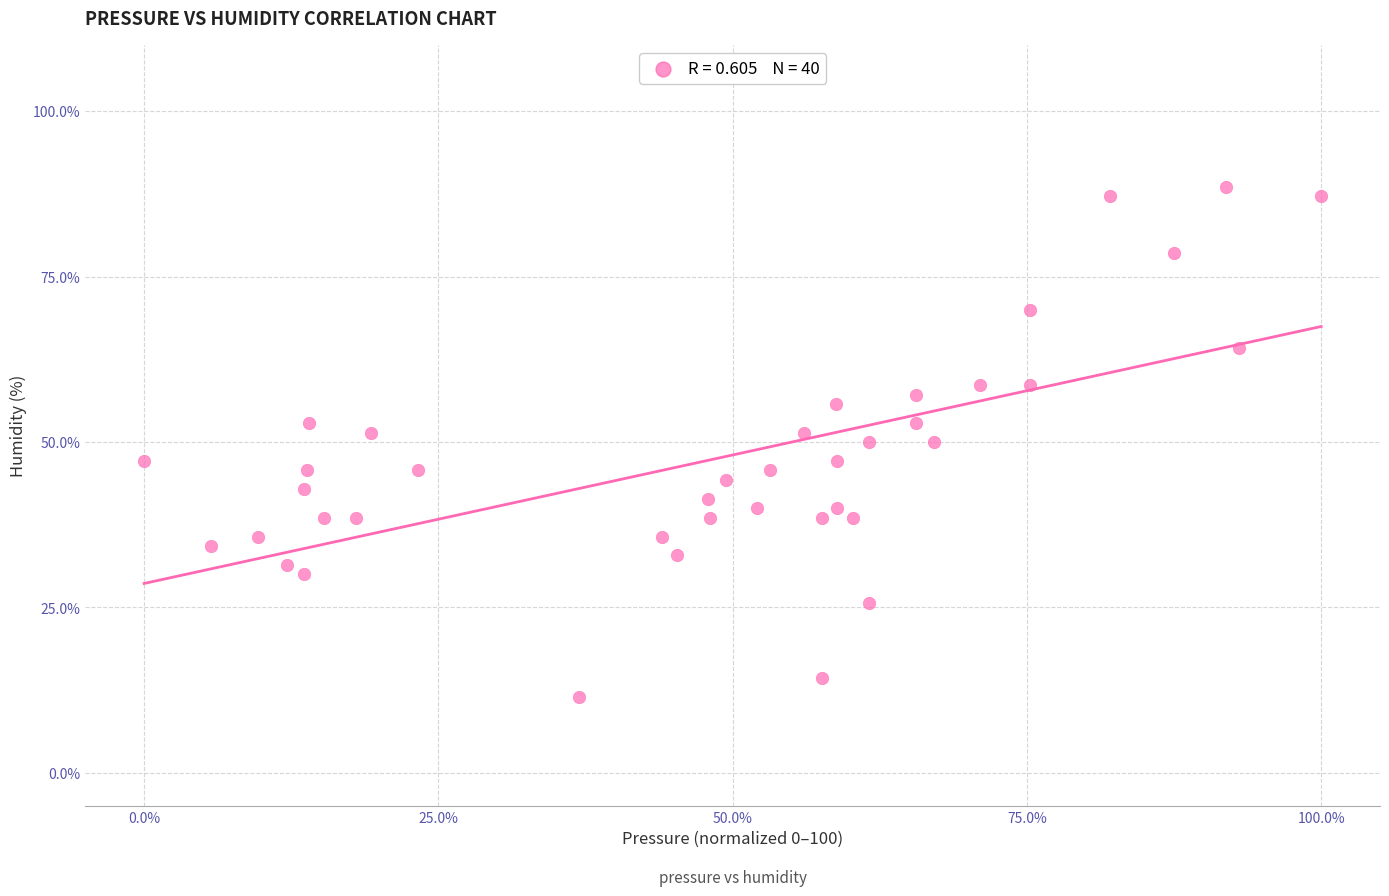

What is the range of Y values (max minus min)?

77.1